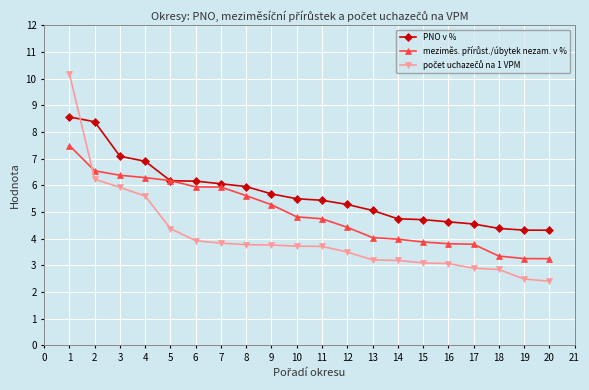

What is the difference between the highest and lowest values at 19?

1.8